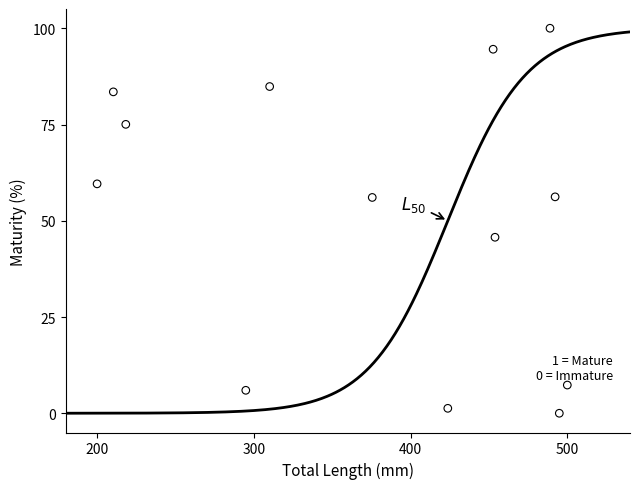

What Y value in the scatter plot is closest to 50?

45.7